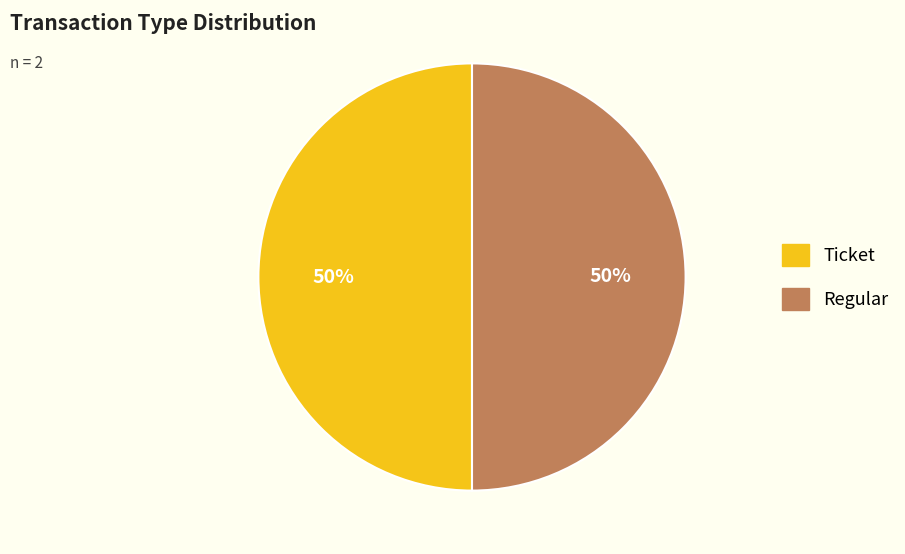

To the nearest percent, what is the combined percentage of Regular and Ticket?

100%